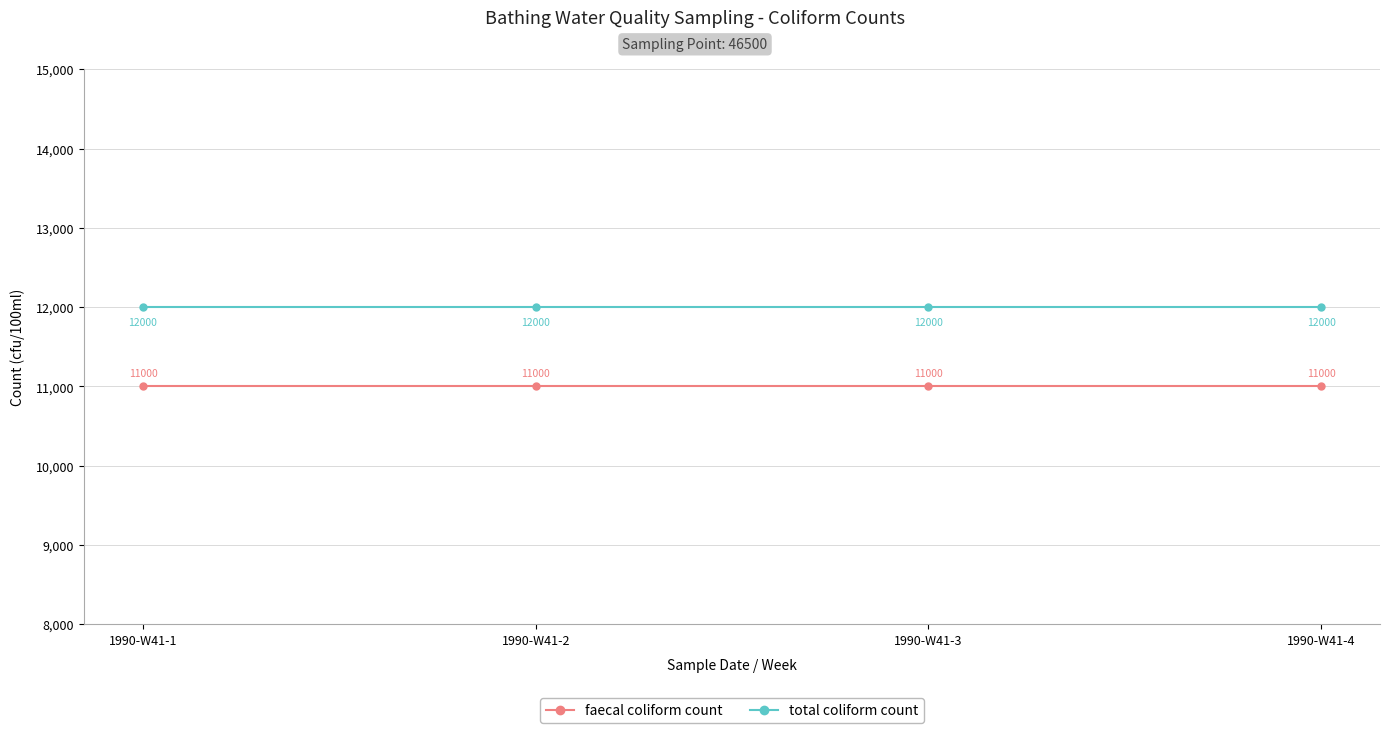

At 1990-W41-1, list the series in order from smallest to largest.

faecal coliform count, total coliform count